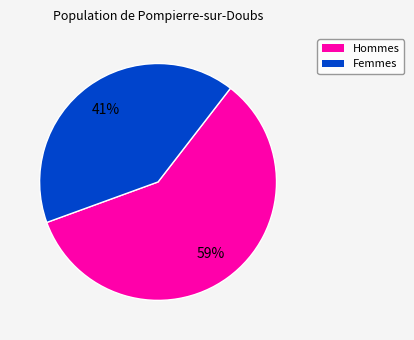

Does any single category account for the majority?

Yes